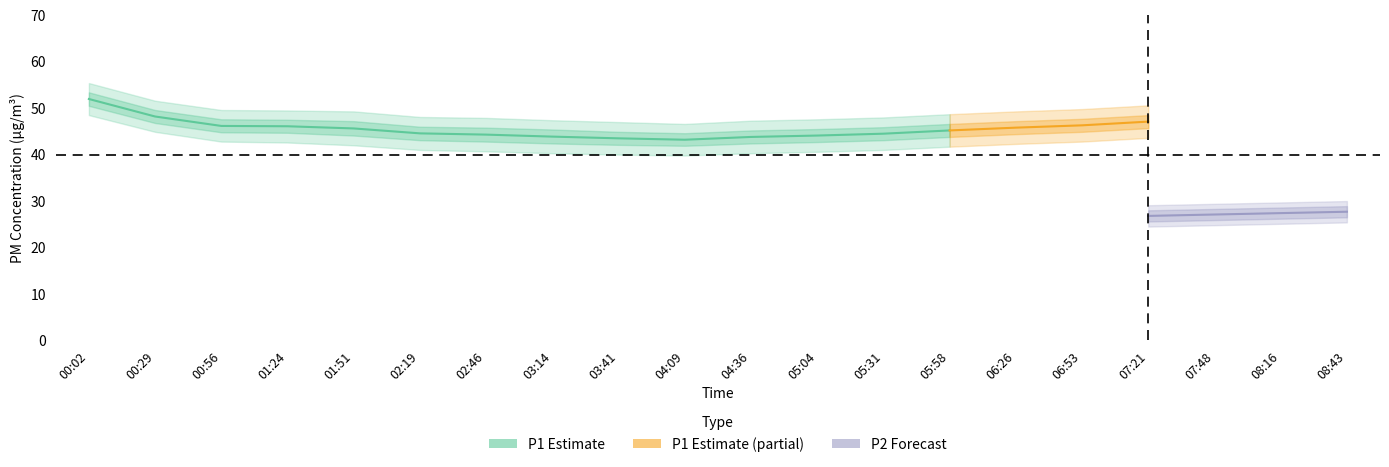

How many categories are shown in the chart?

20